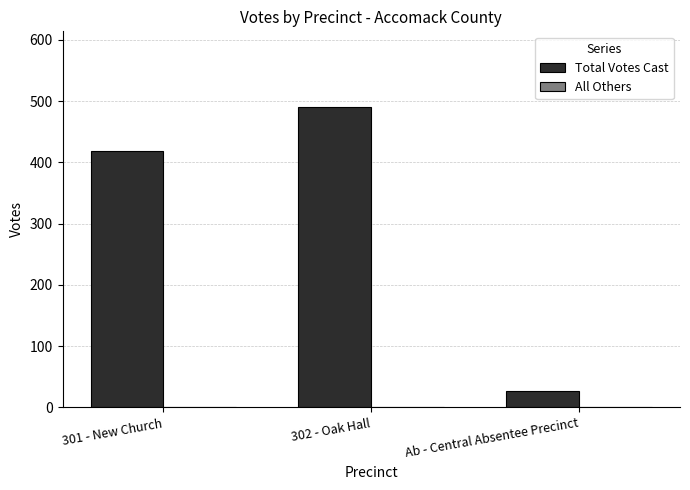

What is the sum of the Total Votes Cast values at 301 - New Church and Ab - Central Absentee Precinct?

445